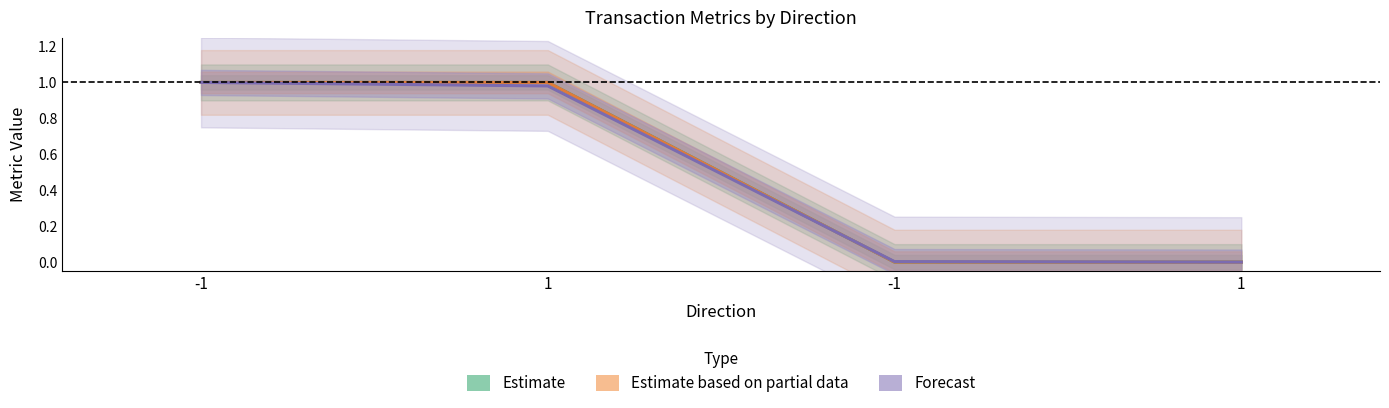

How many data points in Estimate are less than 1?

2